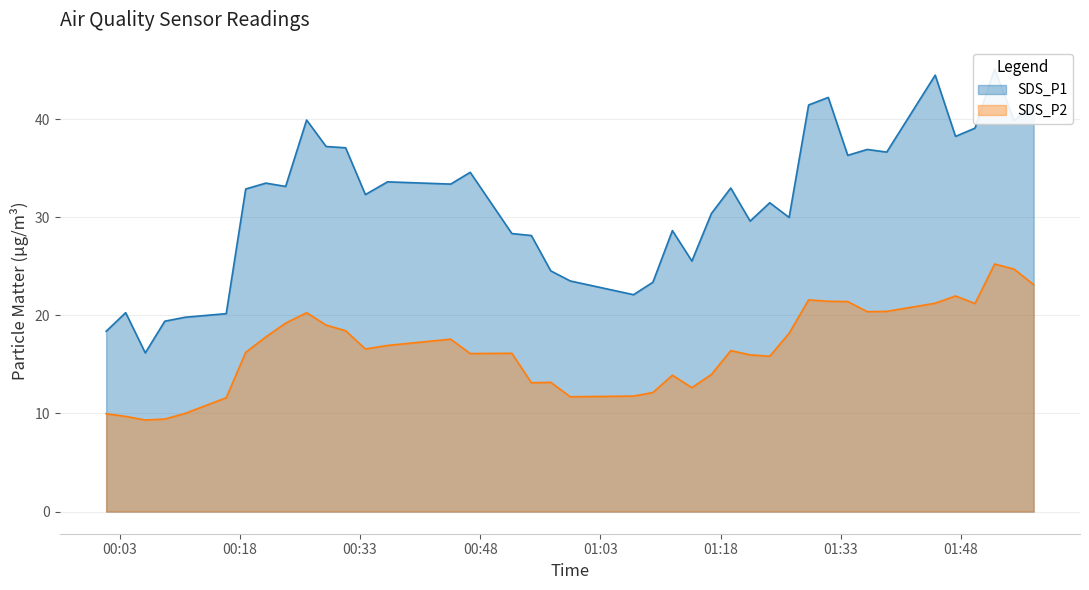

Reading left to right, extract all data points from this chart.

SDS_P1: 2022/12/23 00:01:19=18.4	2022/12/23 00:03:45=20.3	2022/12/23 00:06:12=16.2	2022/12/23 00:08:38=19.4	2022/12/23 00:11:09=19.8	2022/12/23 00:16:18=20.2	2022/12/23 00:18:44=32.9	2022/12/23 00:21:15=33.5	2022/12/23 00:23:43=33.1	2022/12/23 00:26:20=39.9	2022/12/23 00:28:46=37.2	2022/12/23 00:31:12=37.1	2022/12/23 00:33:40=32.3	2022/12/23 00:36:26=33.6	2022/12/23 00:44:19=33.4	2022/12/23 00:46:45=34.6	2022/12/23 00:51:57=28.3	2022/12/23 00:54:23=28.1	2022/12/23 00:56:48=24.5	2022/12/23 00:59:14=23.5	2022/12/23 01:07:08=22.1	2022/12/23 01:09:33=23.4	2022/12/23 01:11:59=28.6	2022/12/23 01:14:25=25.5	2022/12/23 01:16:51=30.4	2022/12/23 01:19:16=33.0	2022/12/23 01:21:41=29.6	2022/12/23 01:24:08=31.5	2022/12/23 01:26:33=30.0	2022/12/23 01:28:59=41.4	2022/12/23 01:31:26=42.2	2022/12/23 01:33:52=36.3	2022/12/23 01:36:18=36.9	2022/12/23 01:38:44=36.6	2022/12/23 01:44:47=44.5	2022/12/23 01:47:19=38.2	2022/12/23 01:49:45=39.1	2022/12/23 01:52:12=45.1	2022/12/23 01:54:38=39.8	2022/12/23 01:57:04=41.5
SDS_P2: 2022/12/23 00:01:19=10.0	2022/12/23 00:03:45=9.7	2022/12/23 00:06:12=9.3	2022/12/23 00:08:38=9.4	2022/12/23 00:11:09=10.0	2022/12/23 00:16:18=11.6	2022/12/23 00:18:44=16.2	2022/12/23 00:21:15=17.8	2022/12/23 00:23:43=19.2	2022/12/23 00:26:20=20.3	2022/12/23 00:28:46=19.0	2022/12/23 00:31:12=18.4	2022/12/23 00:33:40=16.6	2022/12/23 00:36:26=16.9	2022/12/23 00:44:19=17.6	2022/12/23 00:46:45=16.1	2022/12/23 00:51:57=16.1	2022/12/23 00:54:23=13.1	2022/12/23 00:56:48=13.2	2022/12/23 00:59:14=11.7	2022/12/23 01:07:08=11.8	2022/12/23 01:09:33=12.1	2022/12/23 01:11:59=13.9	2022/12/23 01:14:25=12.6	2022/12/23 01:16:51=14.0	2022/12/23 01:19:16=16.4	2022/12/23 01:21:41=16.0	2022/12/23 01:24:08=15.8	2022/12/23 01:26:33=18.2	2022/12/23 01:28:59=21.6	2022/12/23 01:31:26=21.4	2022/12/23 01:33:52=21.4	2022/12/23 01:36:18=20.4	2022/12/23 01:38:44=20.4	2022/12/23 01:44:47=21.2	2022/12/23 01:47:19=22.0	2022/12/23 01:49:45=21.2	2022/12/23 01:52:12=25.2	2022/12/23 01:54:38=24.7	2022/12/23 01:57:04=23.1